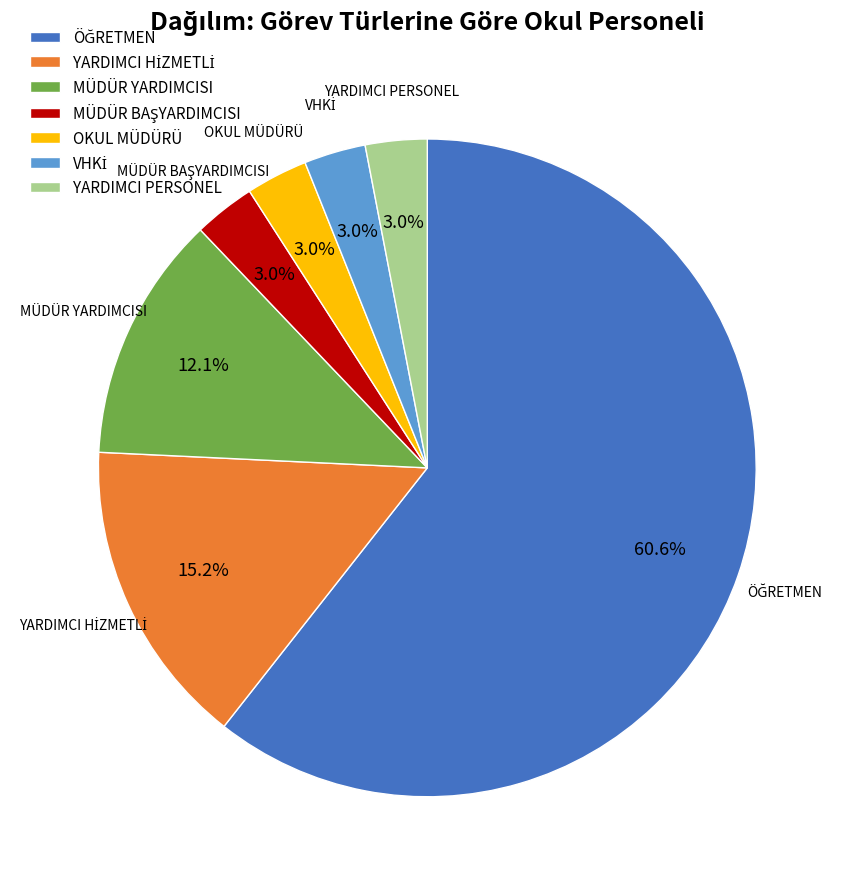

How much of the chart is everything except OKUL MÜDÜRÜ?

97.0%